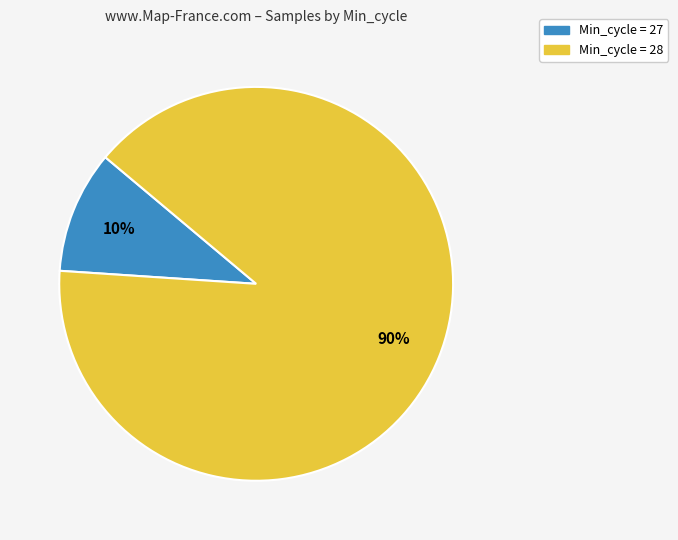

Combined, do Min_cycle = 27 and Min_cycle = 28 account for over 50%?

Yes